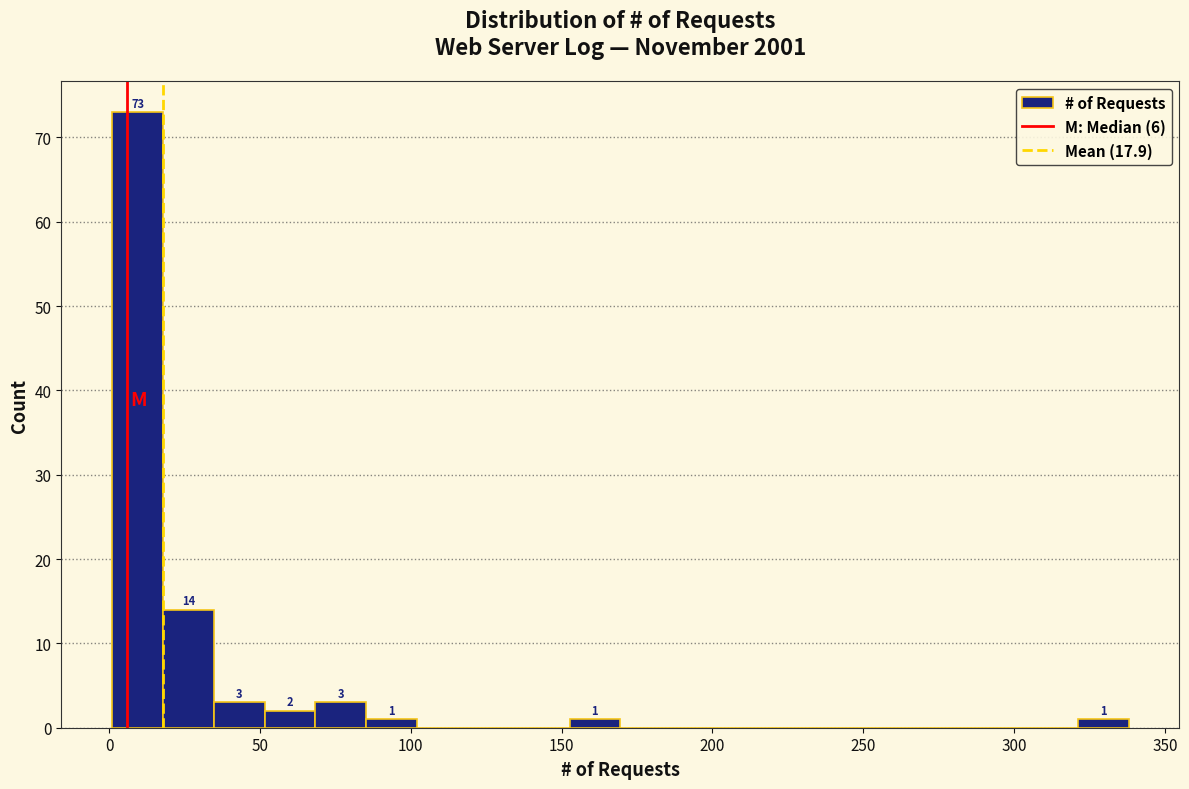

Around what value on the x-axis is the tallest bar? Give the approximate position of its centre, as read against the axis.

10